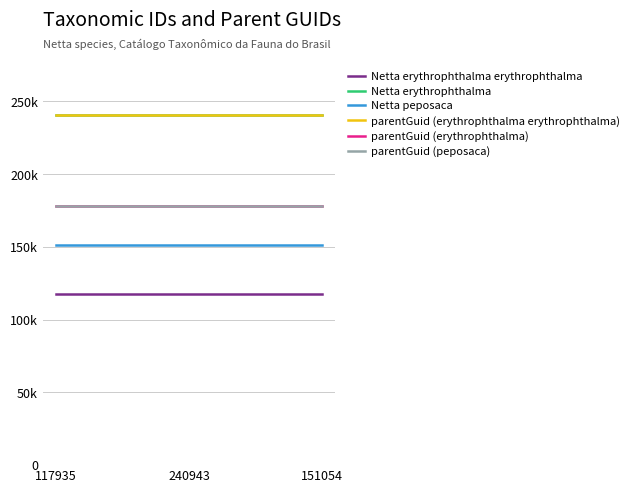

At which label does parentGuid (erythrophthalma) reach its peak?

117935